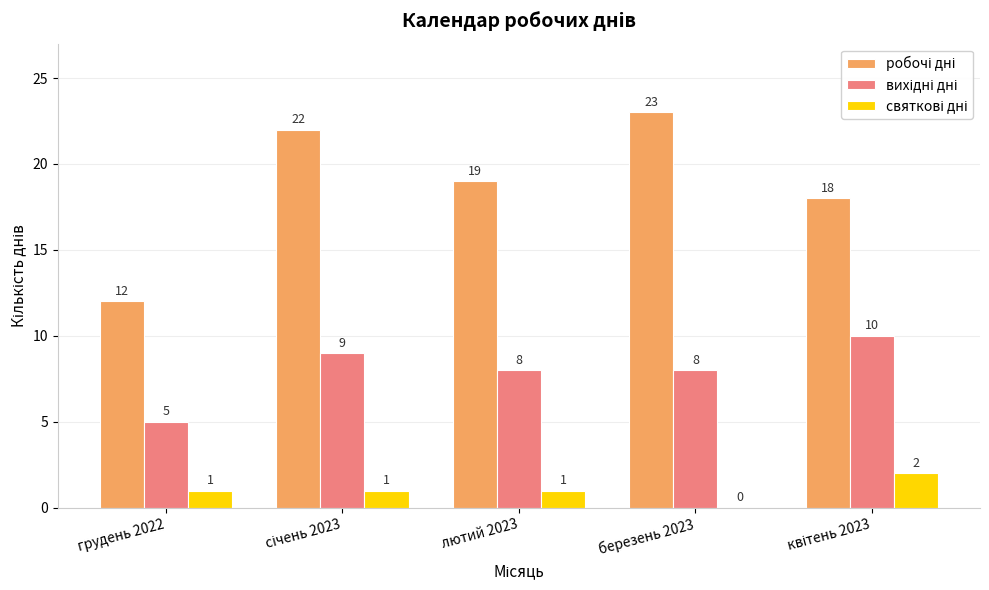

What is the greatest value displayed?

23